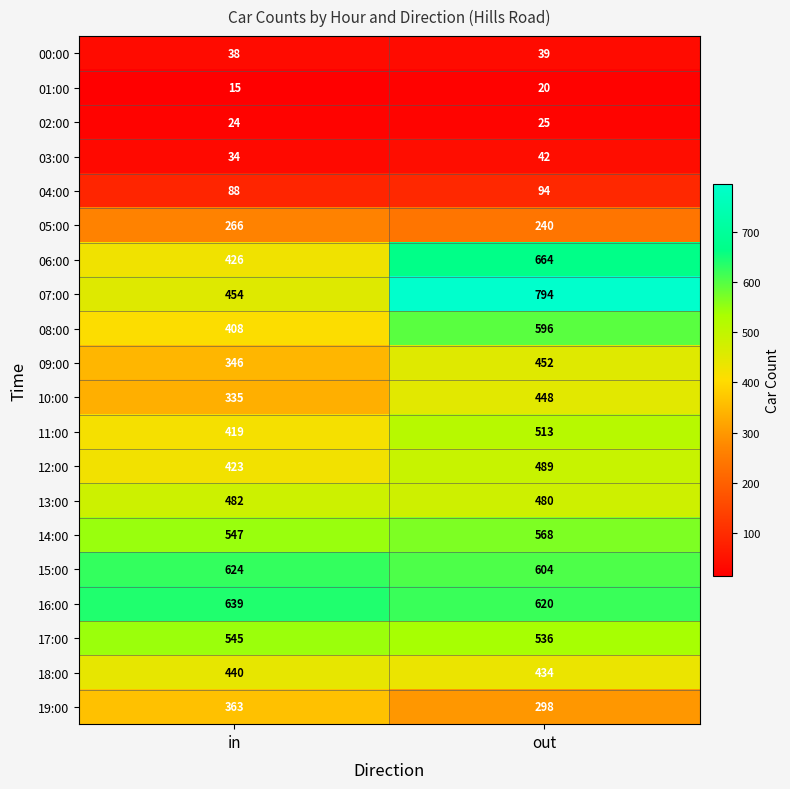

Between in and out, which series saw the biggest shift?

07:00